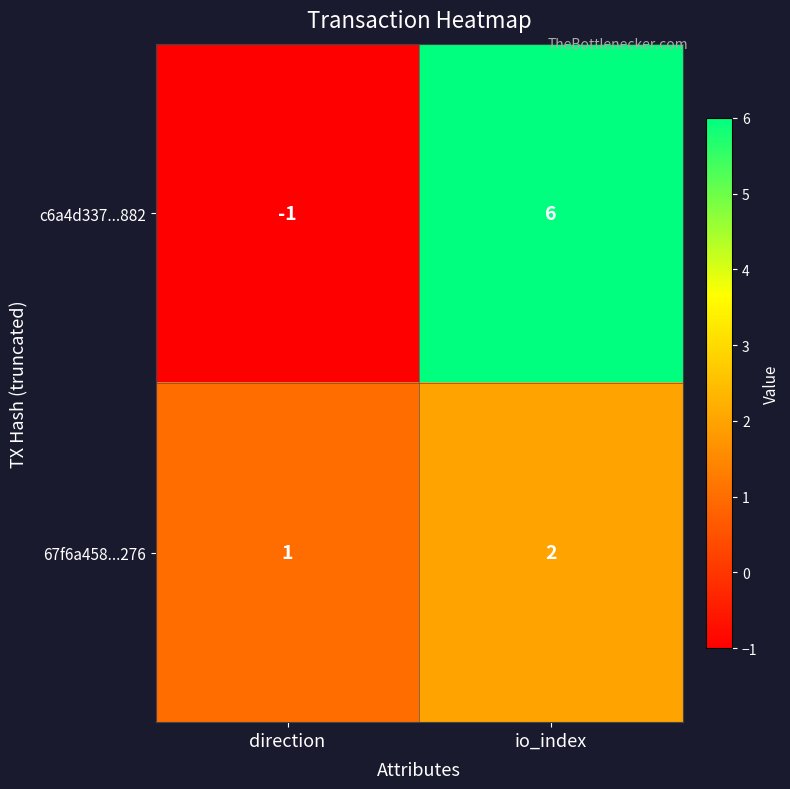

What is the sum of all 67f6a458...276 values?

3